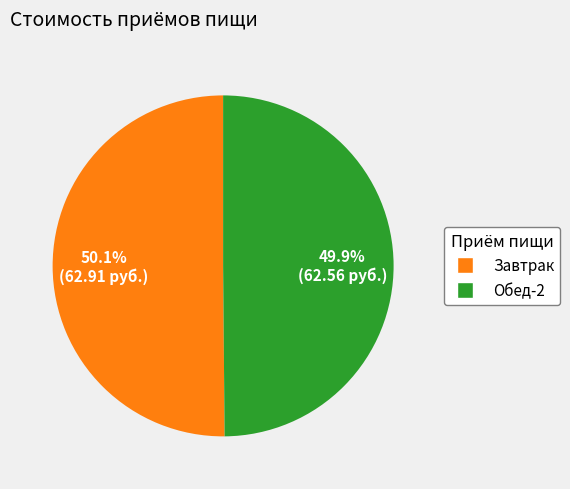

Does any single category account for the majority?

Yes